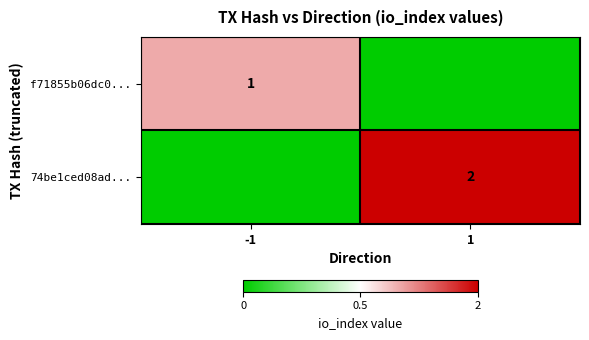

Is the value of 74be1ced08ad... at 1 greater than the value of f71855b06dc0... at -1?

Yes